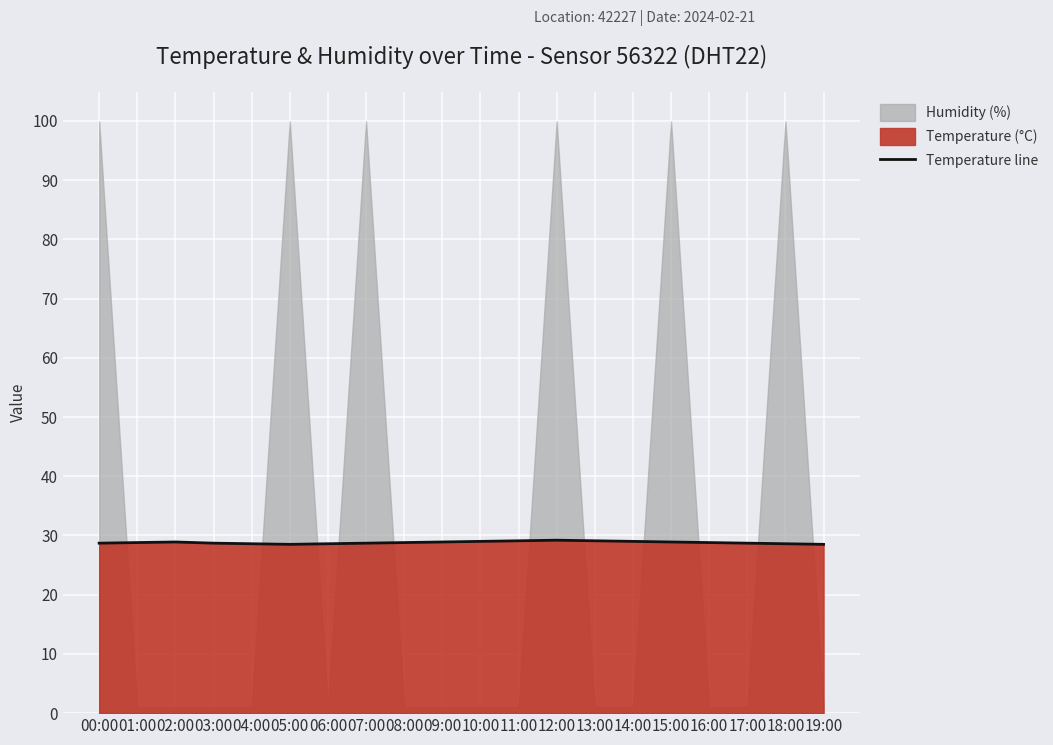

True or false: the data has more than 0 interior local peaks.

True